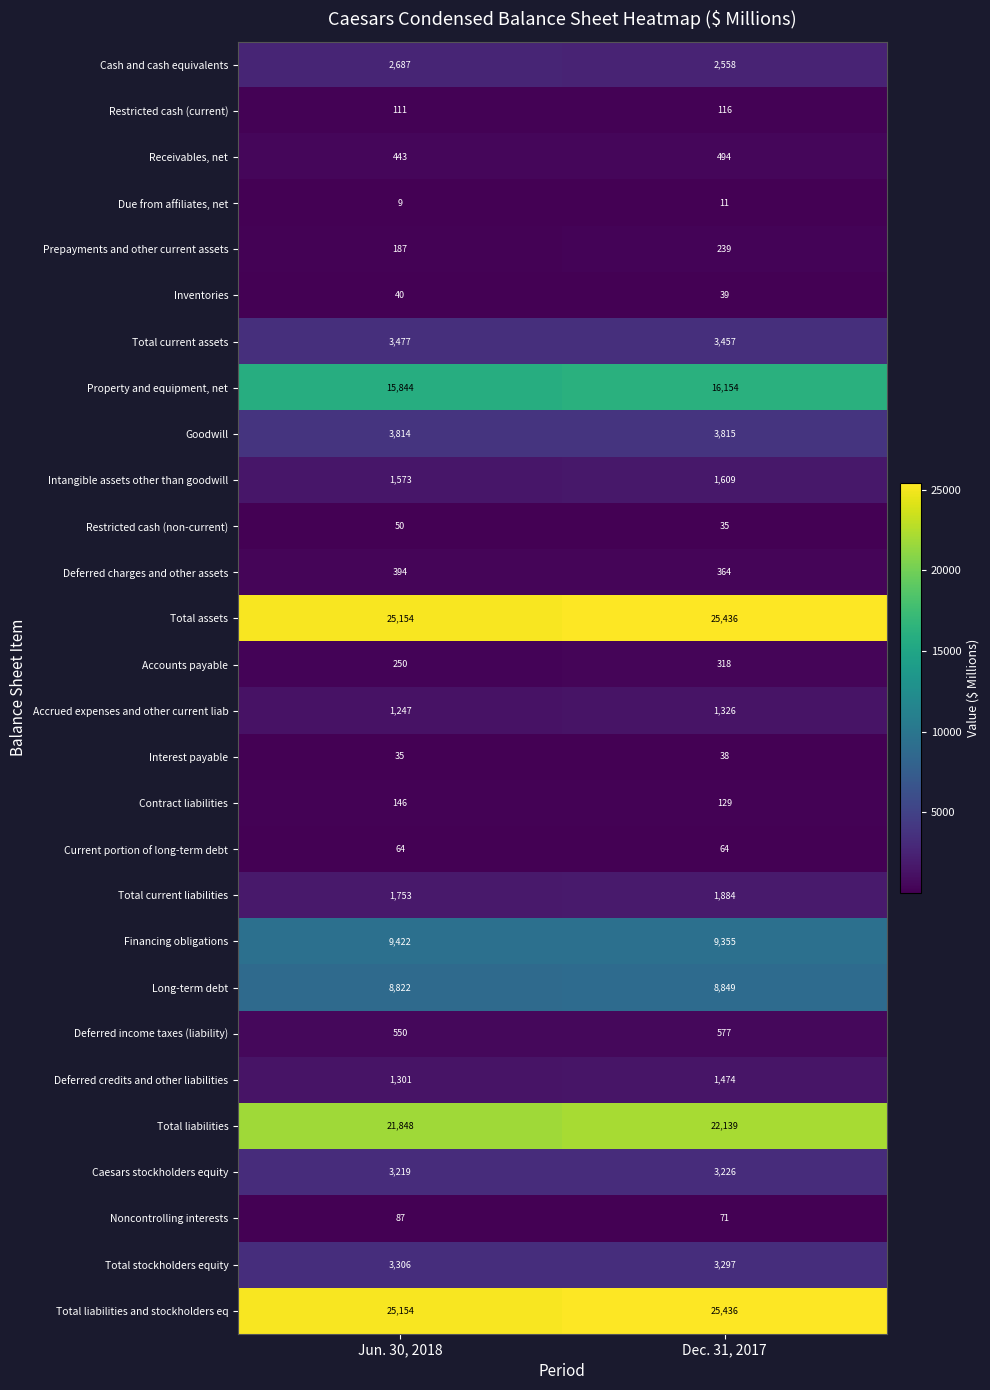

At which category is the sum across all series the highest?

Dec. 31, 2017